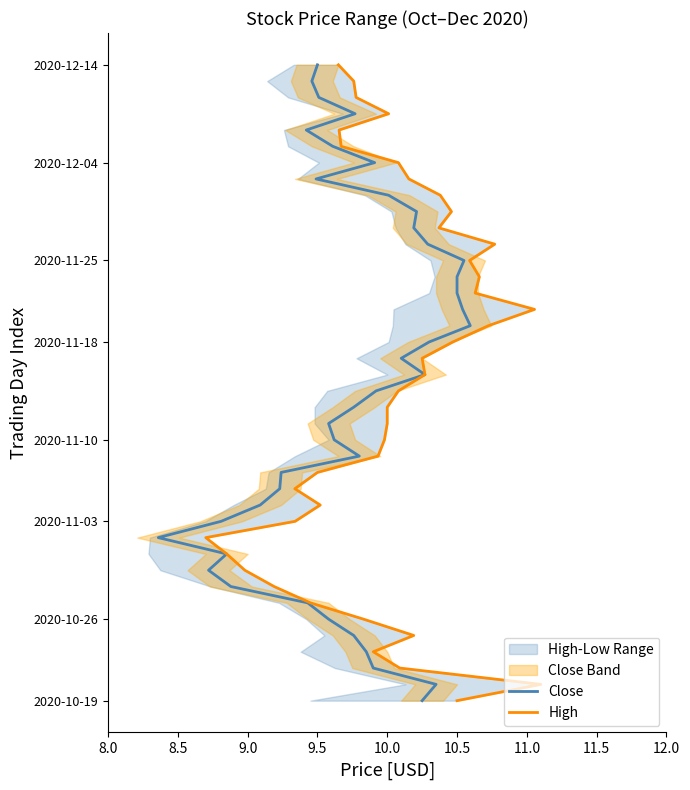

True or false: High and Close intersect in this chart.

False